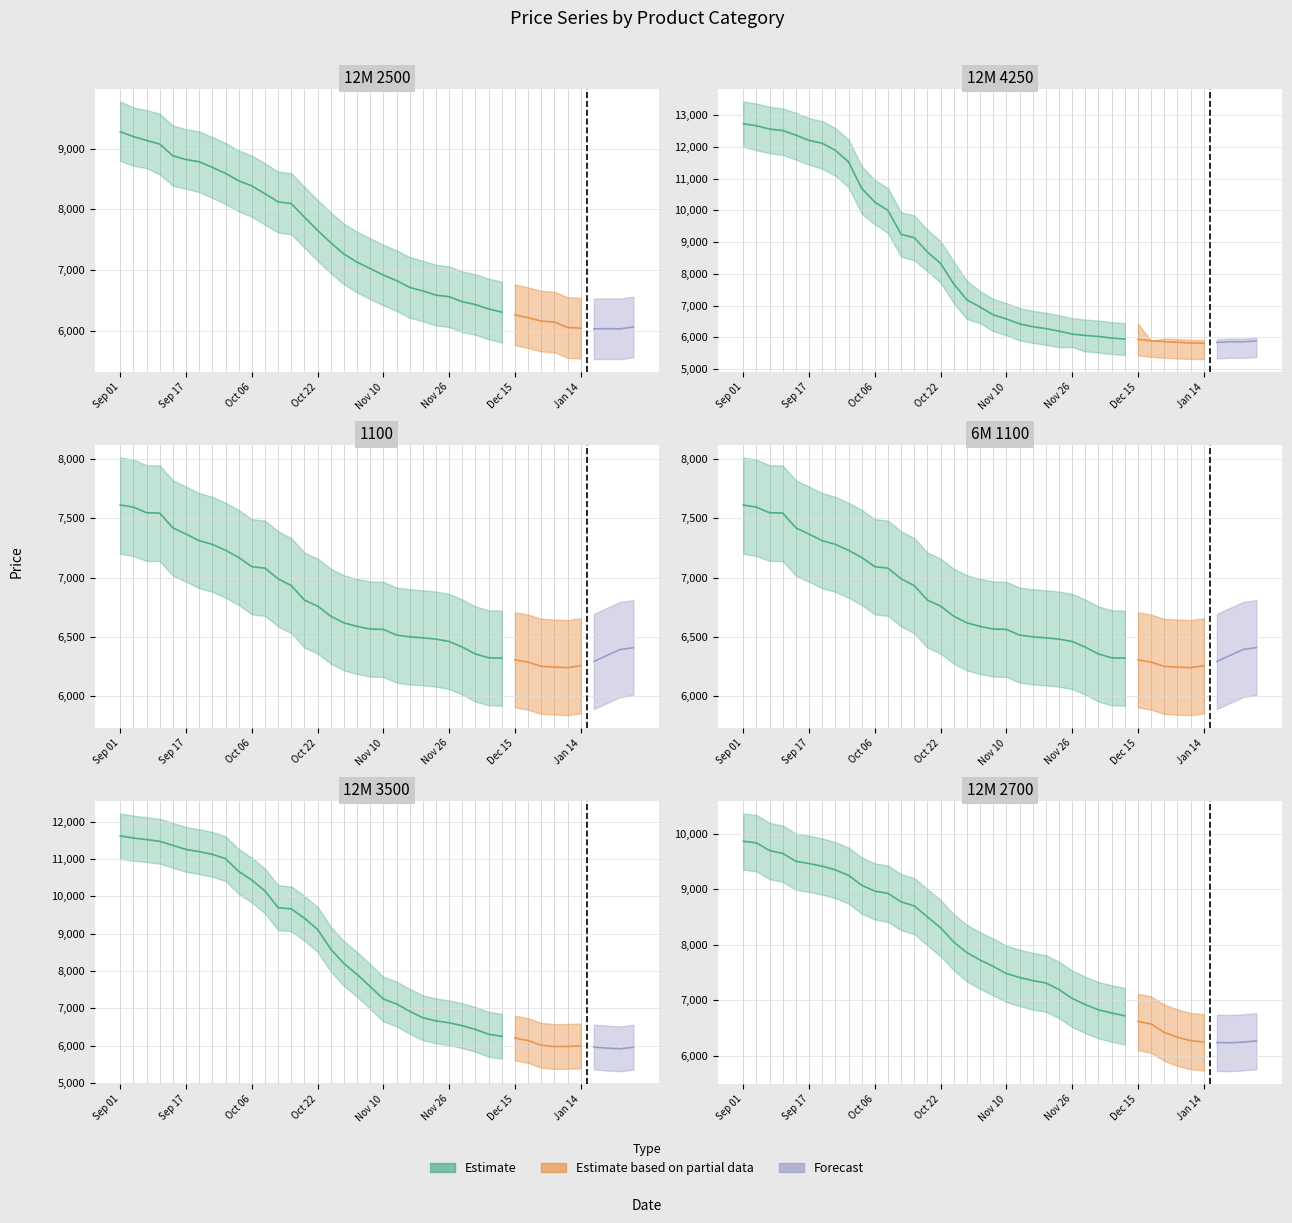

What is the smallest value displayed?

5818